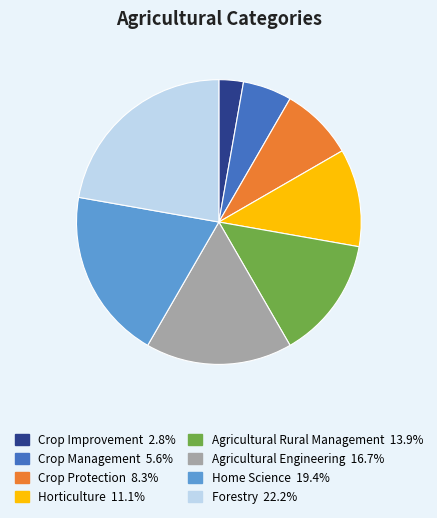

Which slice is the smallest?

Crop Improvement